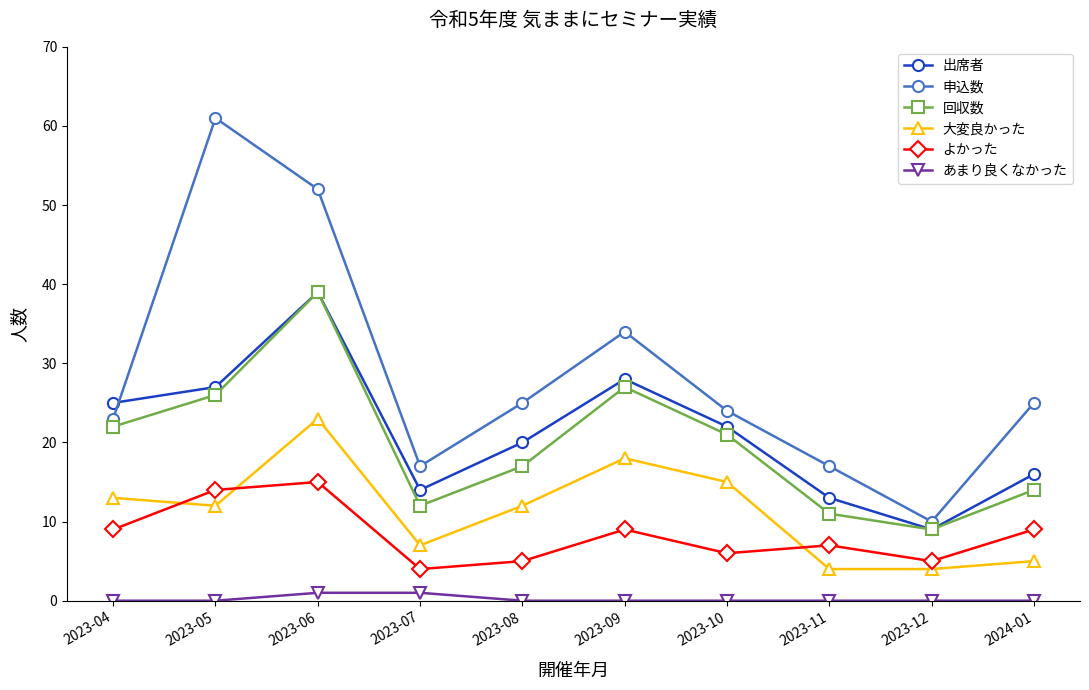

Which category has the lowest value in the よかった series?

2023-07